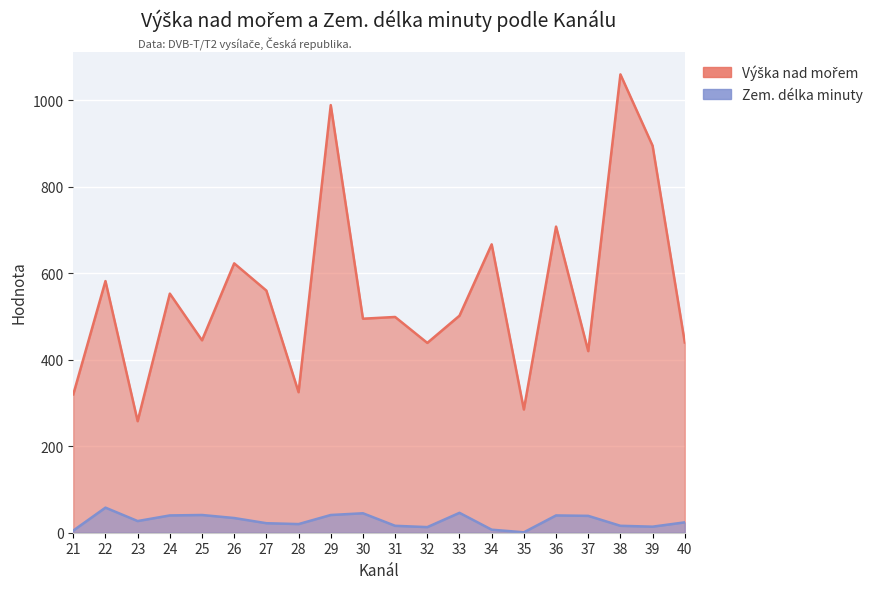

Reading left to right, extract all data points from this chart.

Výška nad mořem: 320	582	258	553	445	623	560	325	989	495	499	439	502	667	285	708	420	1060	895	440
Zem. délka minuty: 5	58	27	40	41	34	22	20	41	45	16	13	46	7	1	40	39	16	14	24